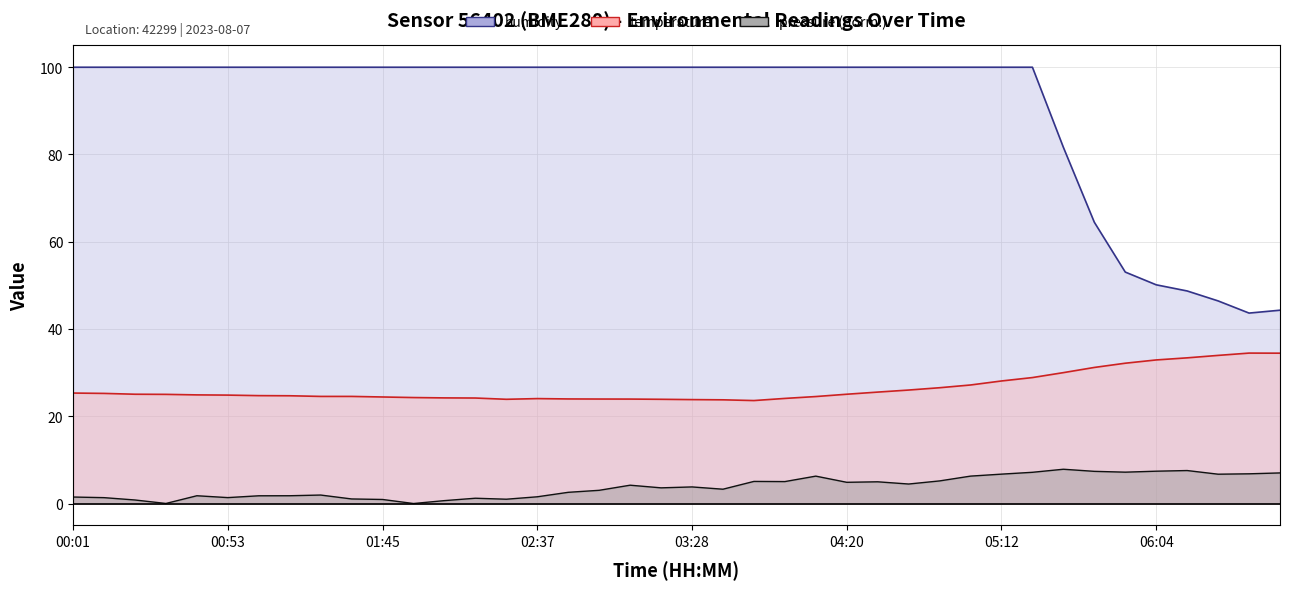

What is the difference between the highest and lowest values at 04:20?

95.1